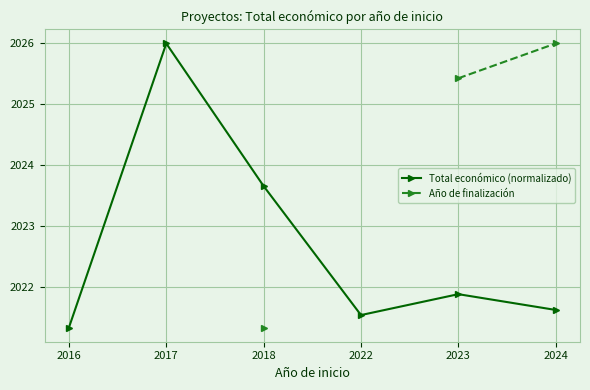

True or false: Total económico (normalizado) and Año de finalización intersect in this chart.

False